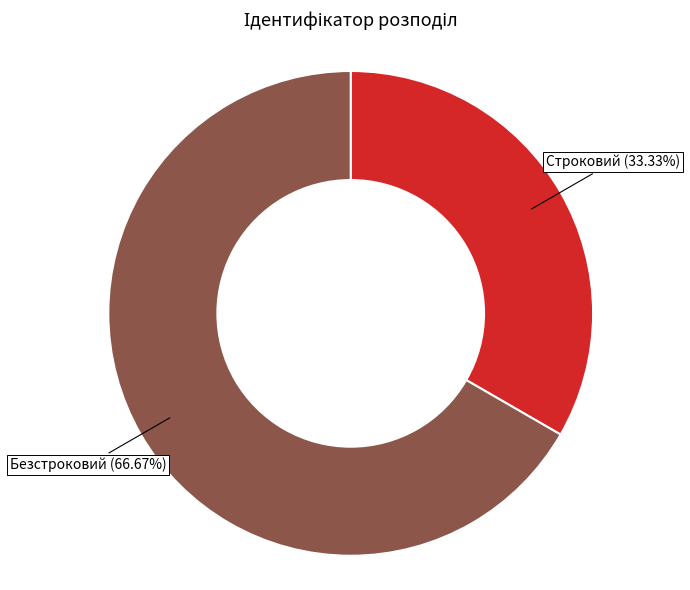

To the nearest percent, what percentage of the pie is Безстроковий?

67%